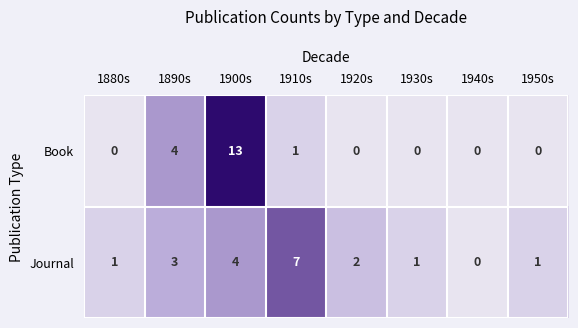

What is the total value across all series at 1910s?

8